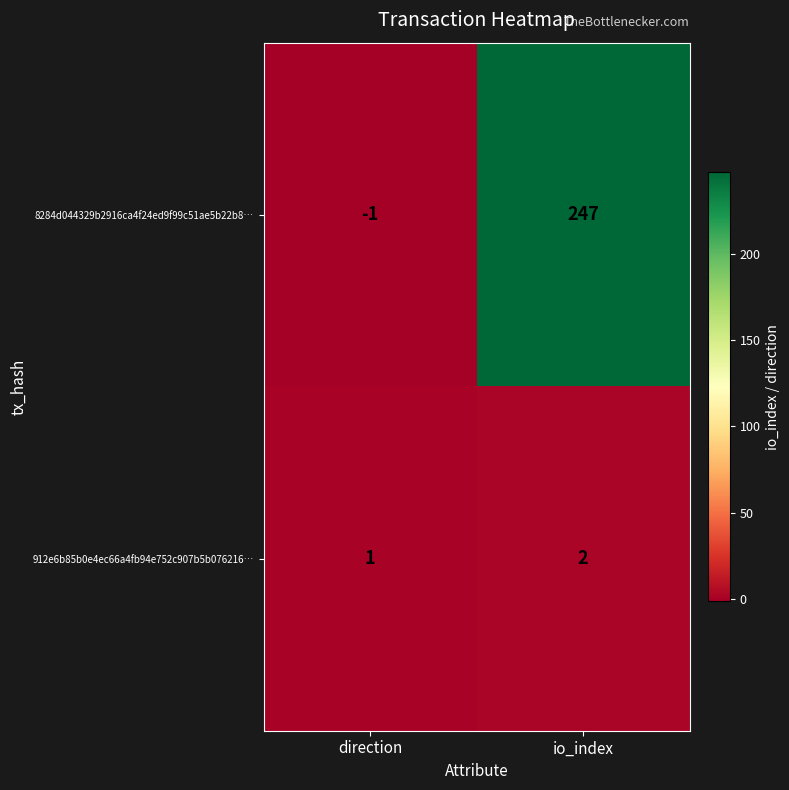

What is the average value of the 8284d044329b2916ca4f24ed9f99c51ae5b22b8… series?

123